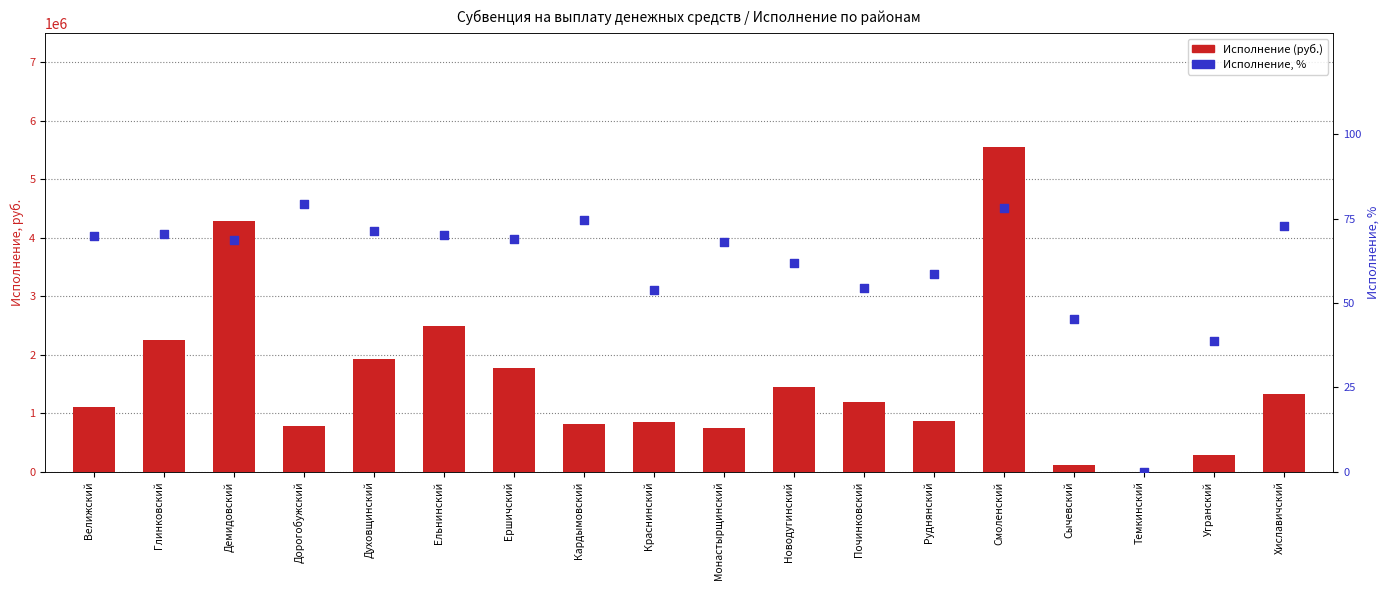

At how many categories does at least one series exceed 970364?

10